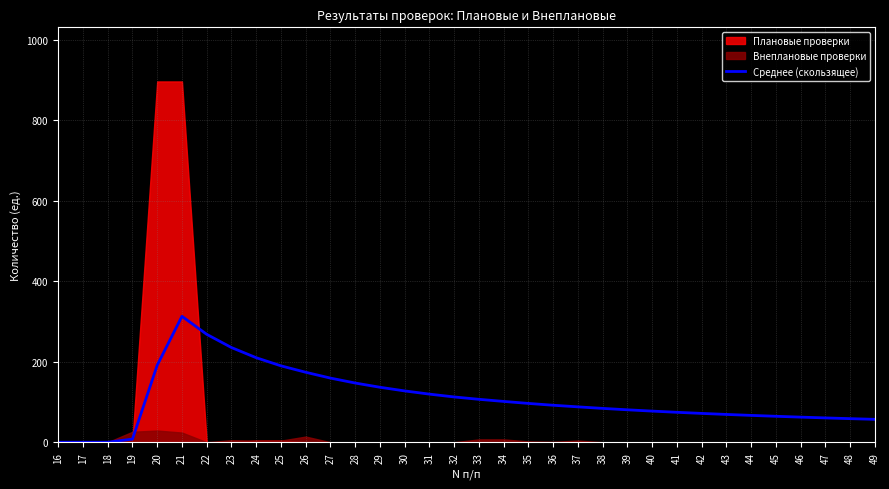

At which label does Среднее (скользящее) reach its peak?

21